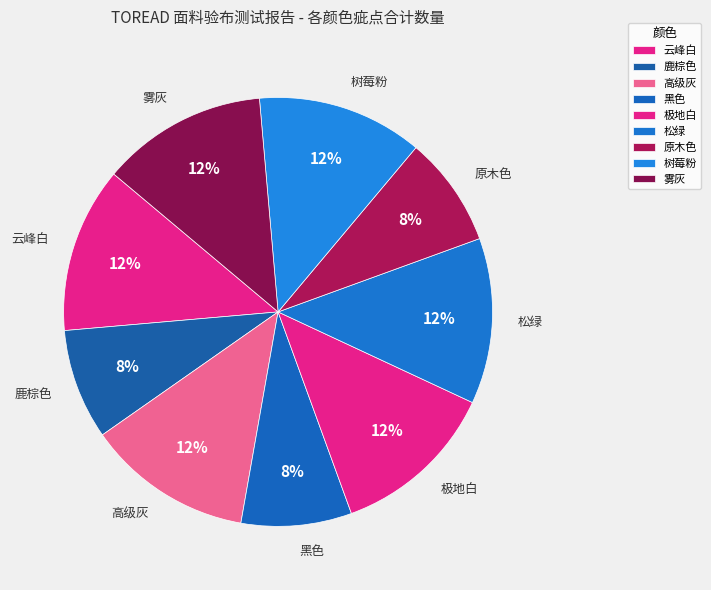

What is the ratio of the value at 树莓粉 to the value at 原木色?

1.5